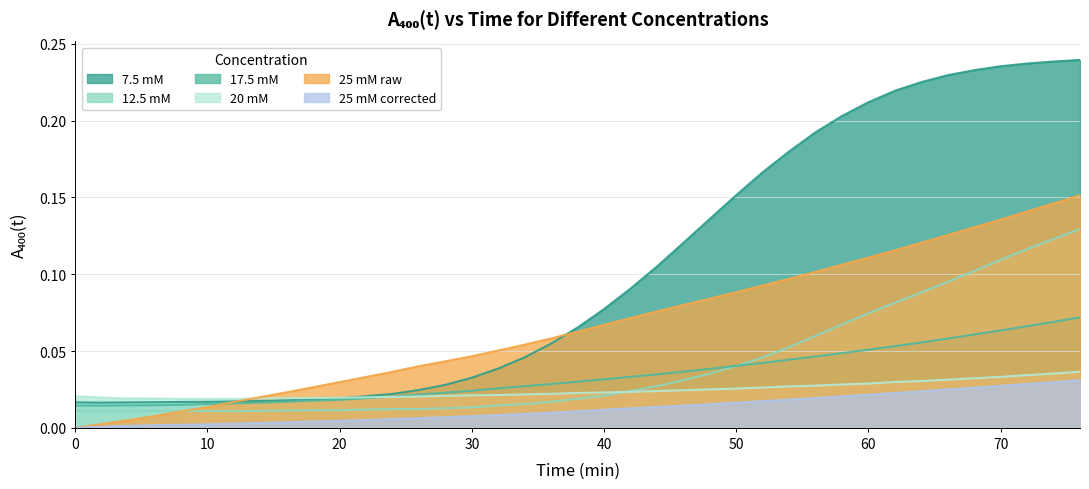

Is the value of 7.5 mM at 76 greater than the value of 17.5 mM at 30?

Yes